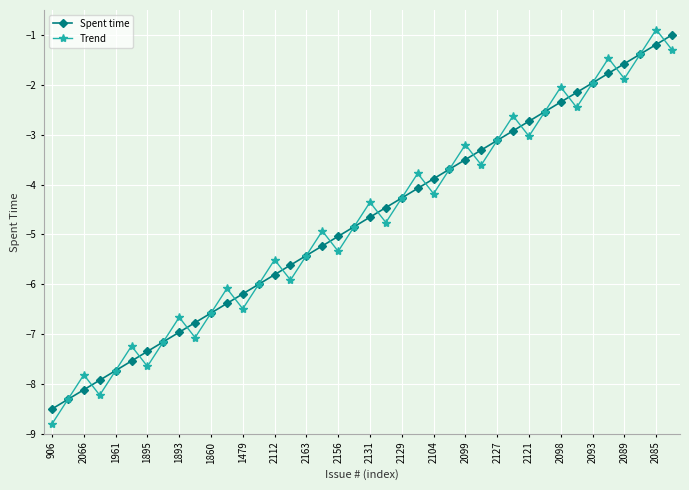

What is the minimum value for Spent time?

-8.5